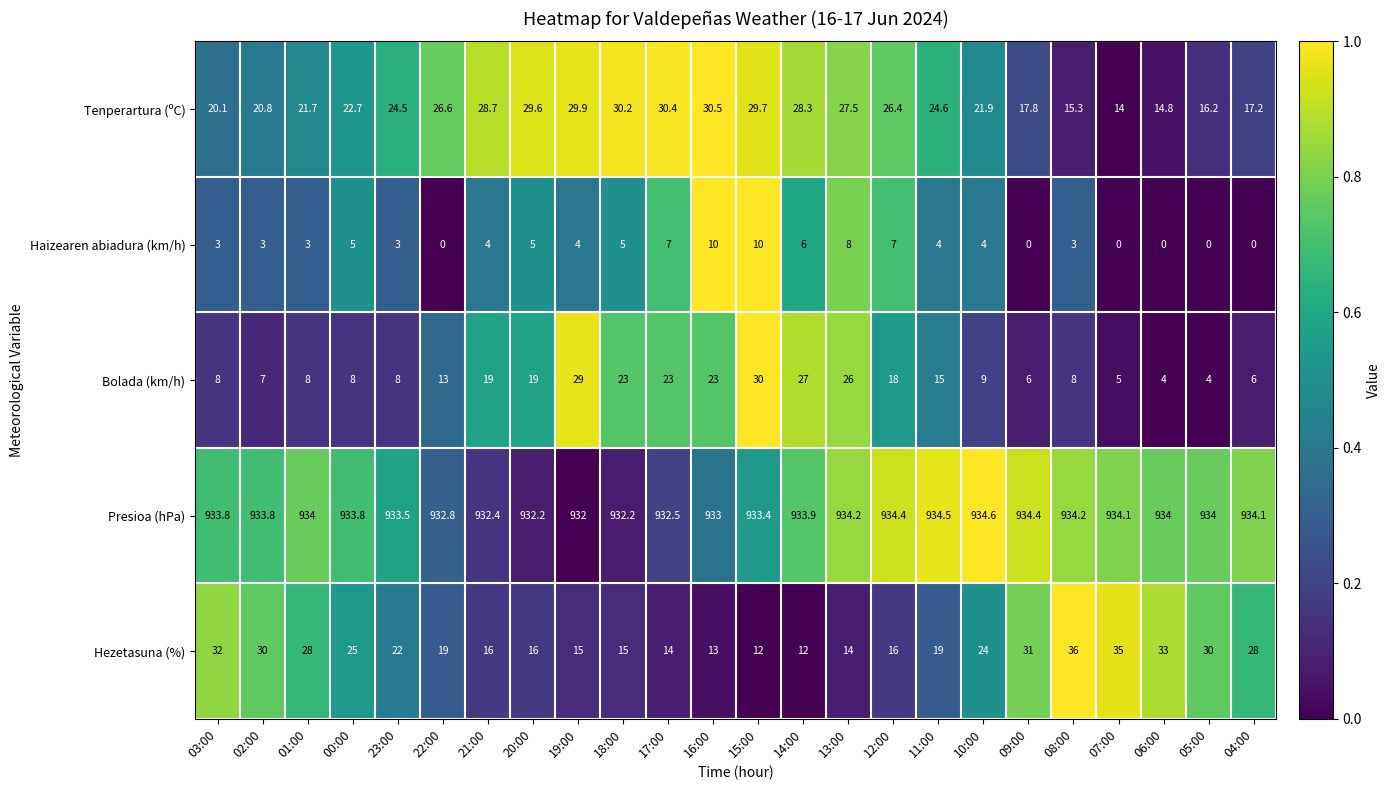

At which label is Presioa (hPa) closest to 933?

16:00